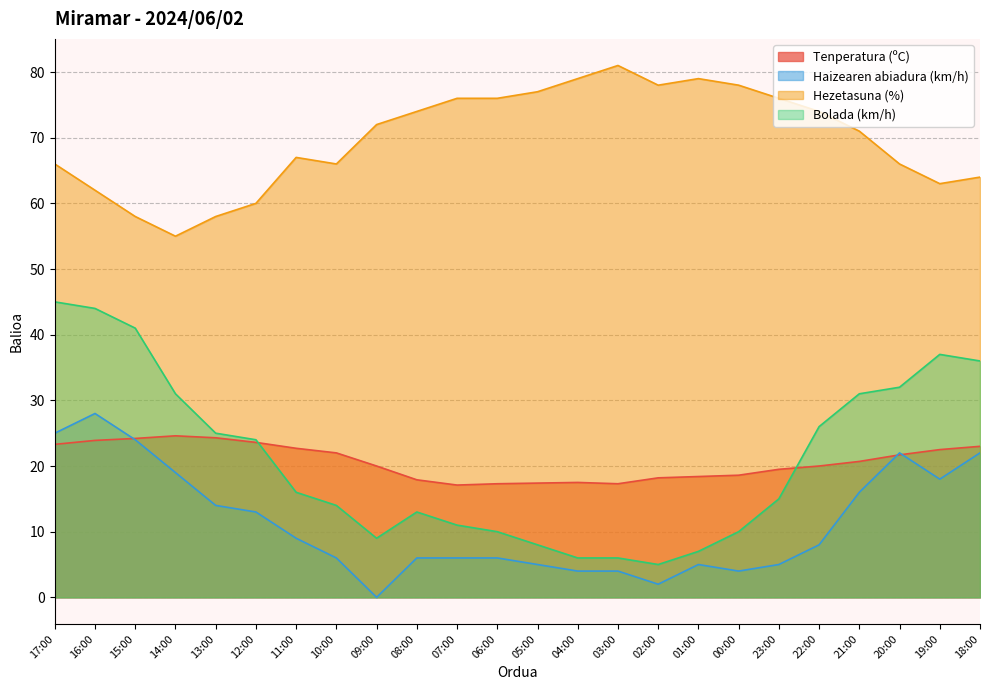

Which series has the widest spread of values?

Bolada (km/h)